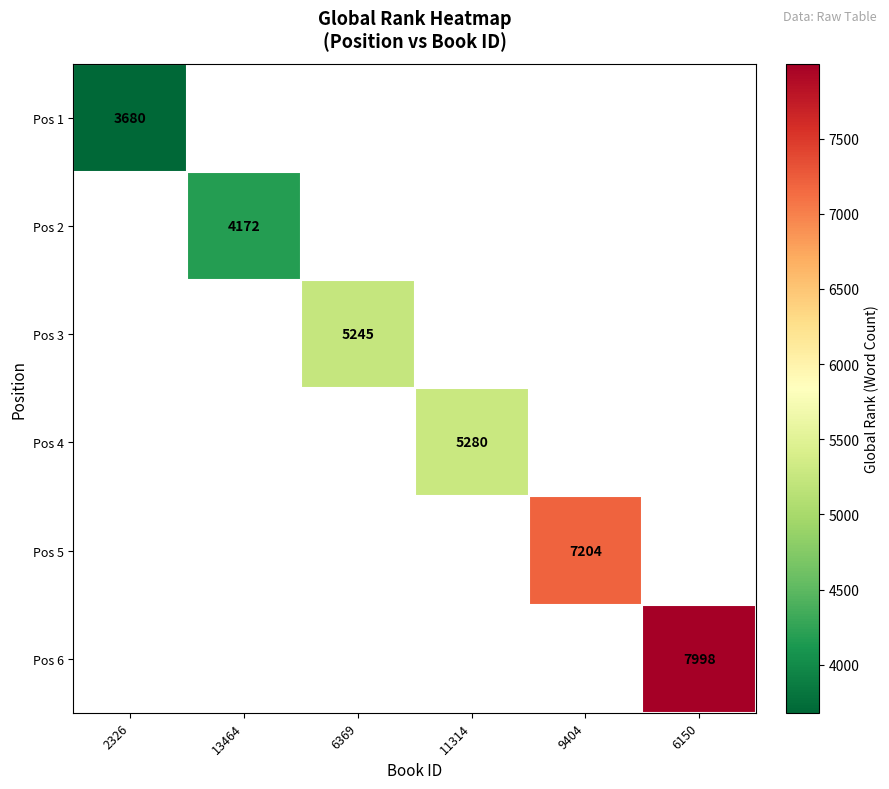

The Pos 6 series shows 2231 at 6150. True or false?

False